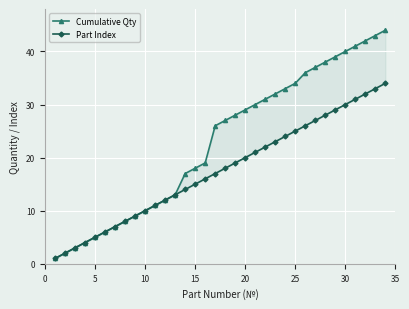

True or false: Cumulative Qty has a value of 50 at 20.

False